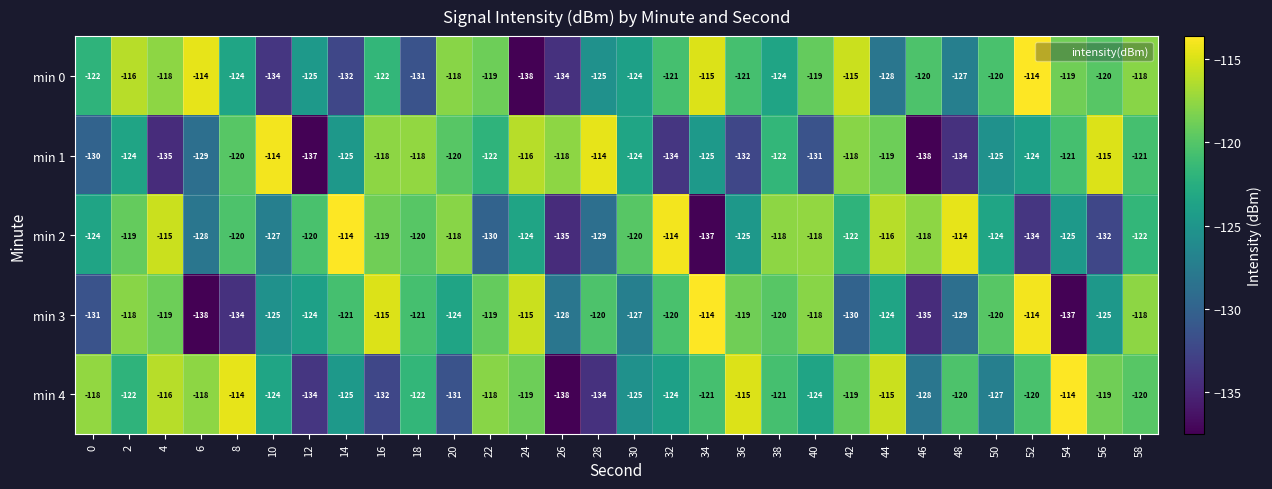

Is the value of min 0 at 46 greater than the value of min 4 at 4?

No